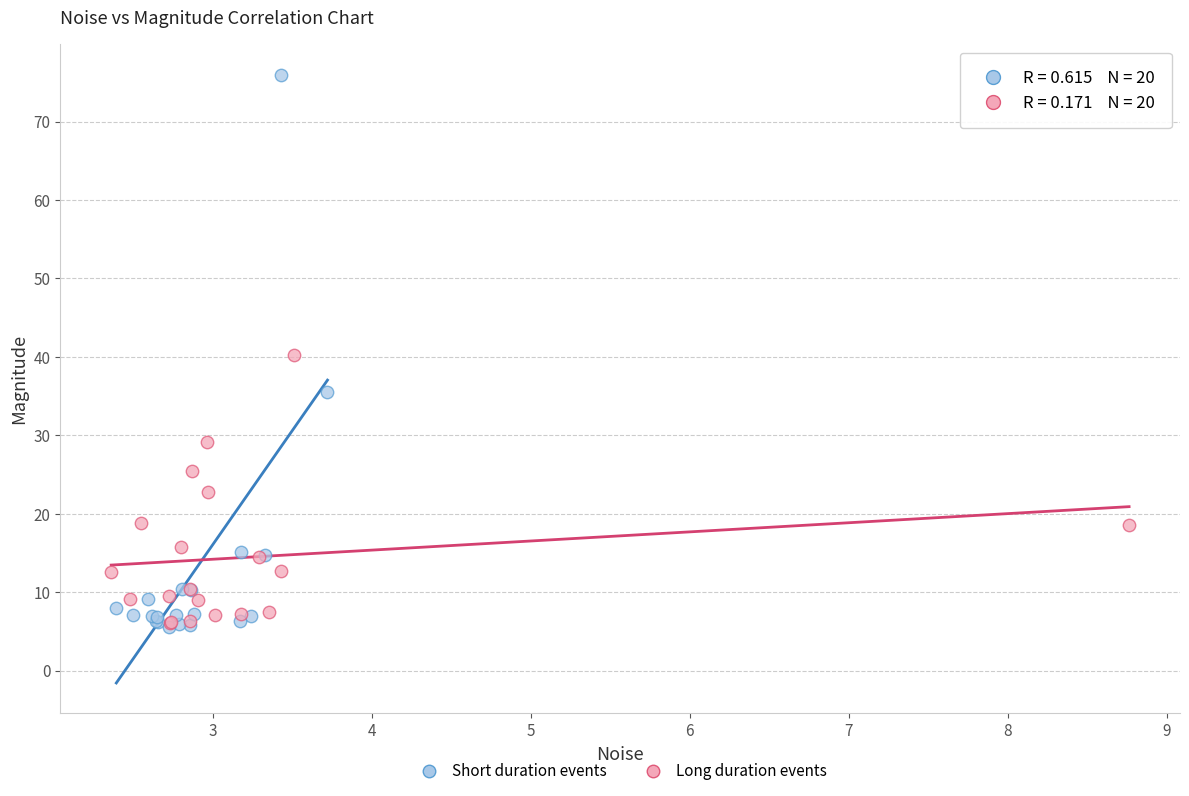

Which series reaches the maximum Y coordinate?

Short duration events